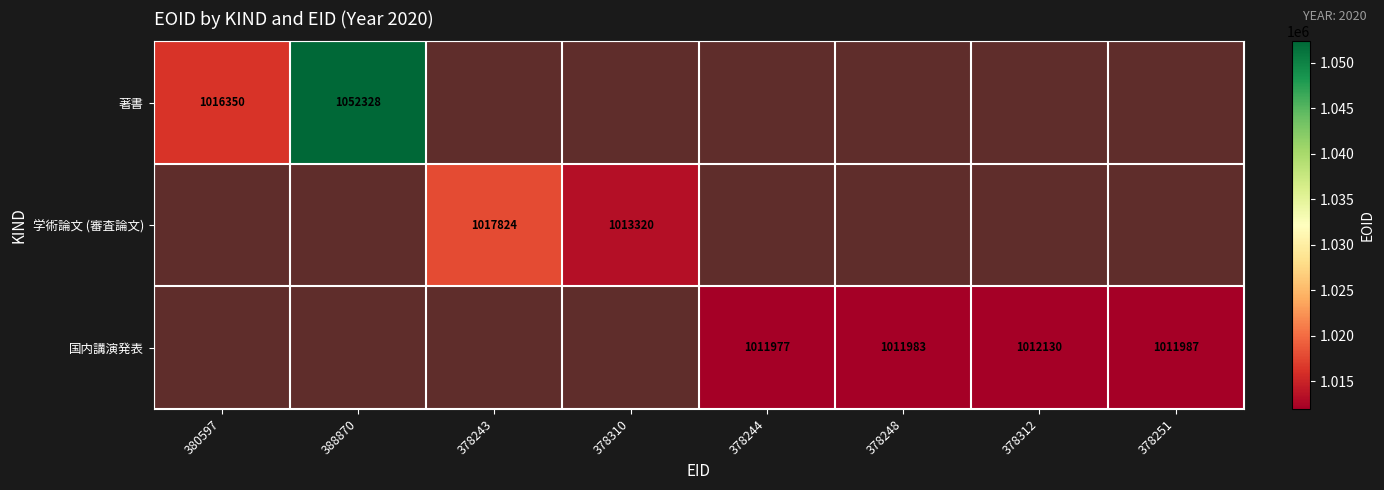

At how many categories does at least one series exceed 1051528?

1